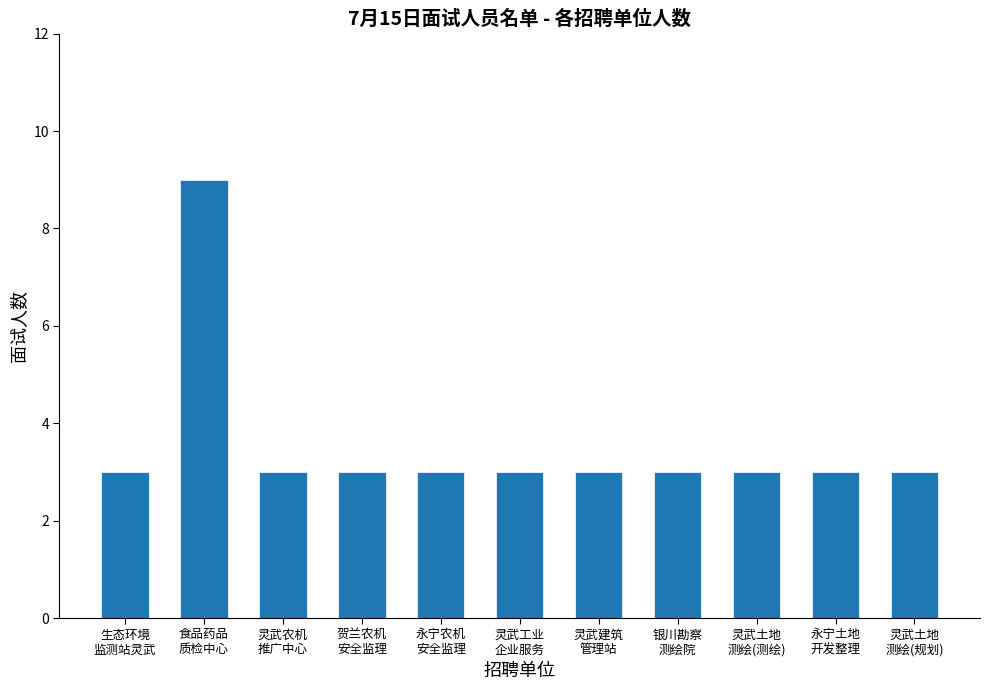

What is the average value?

4